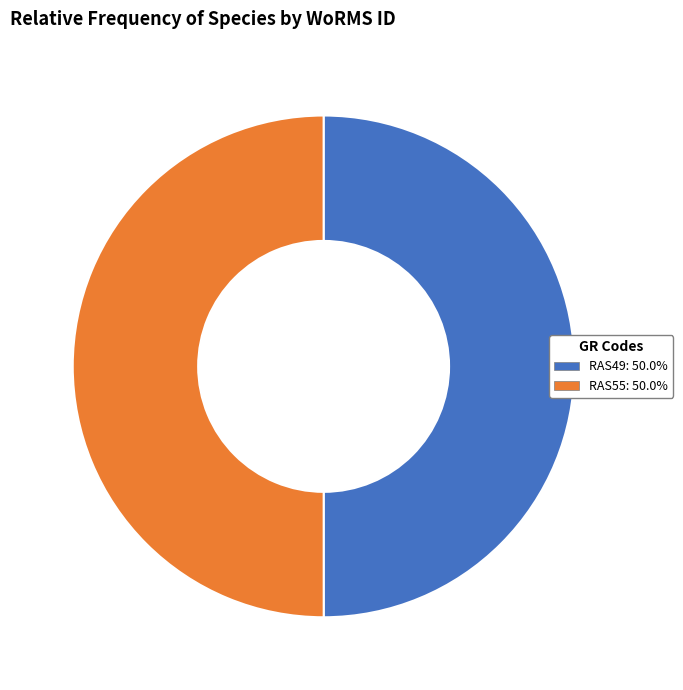

What is the ratio of the value at RAS49: 50.0% to the value at RAS55: 50.0%?

1.0